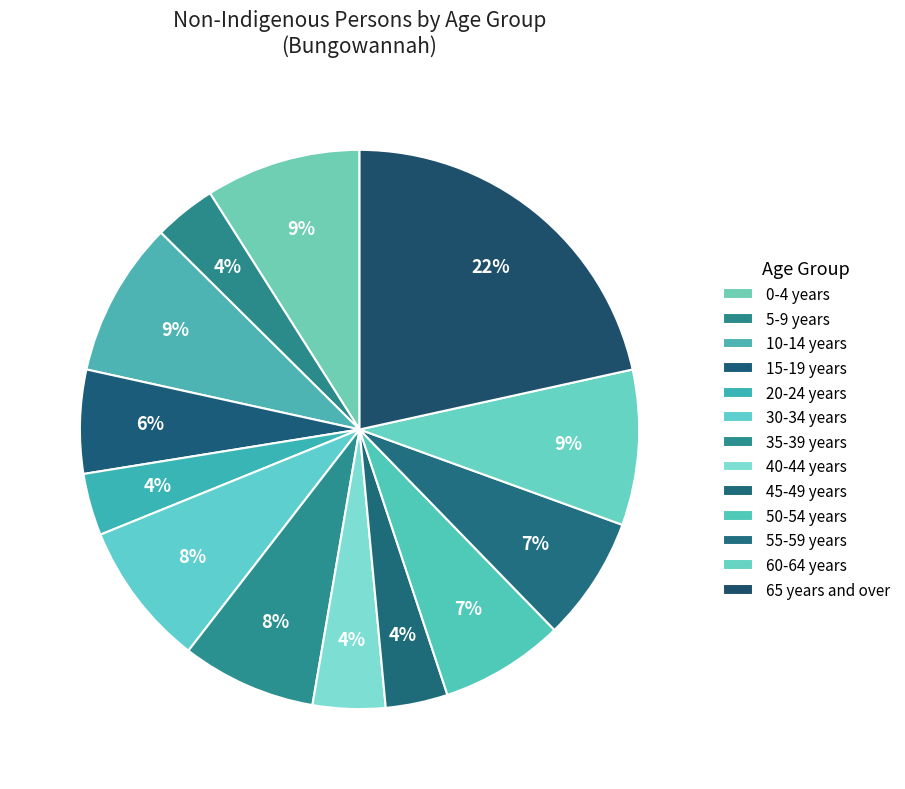

How many slices are in this pie chart?

13